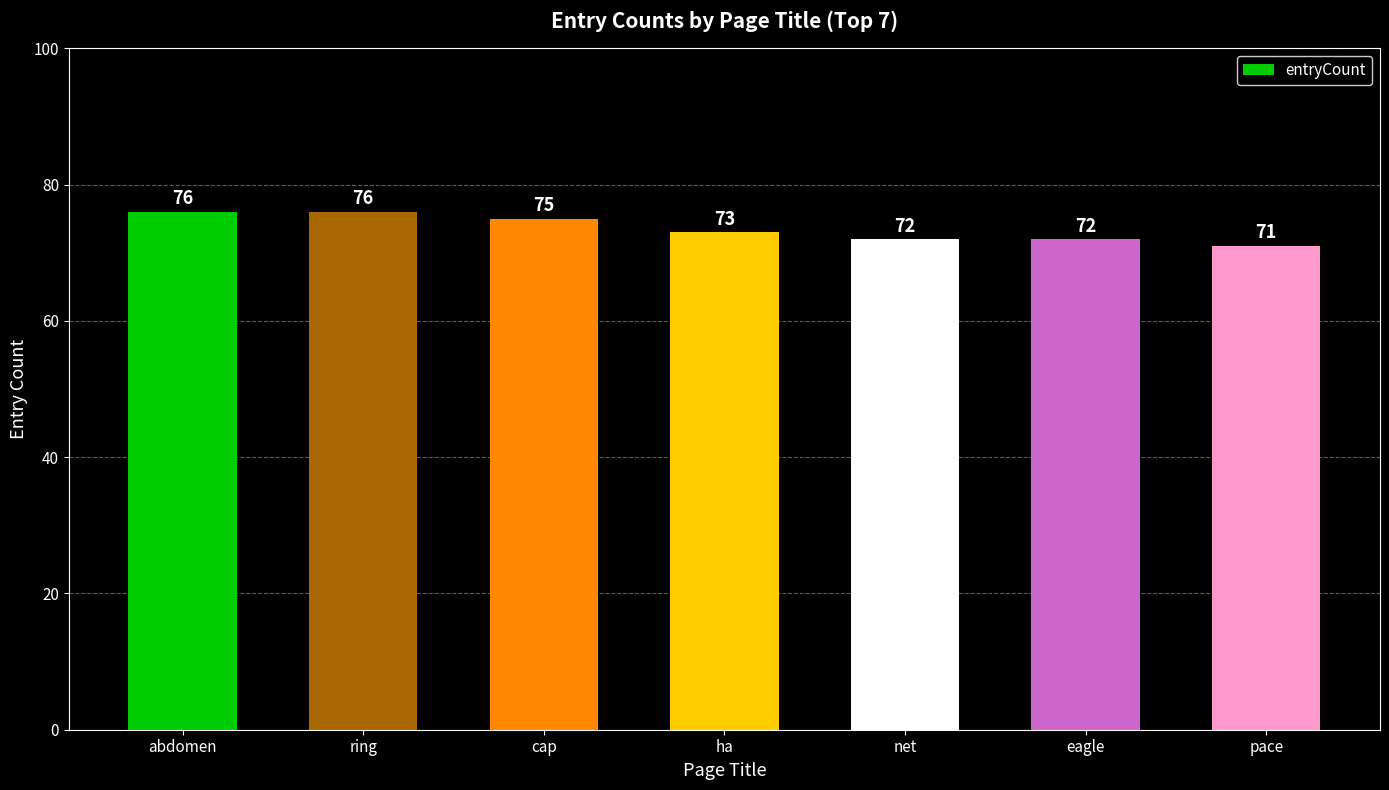

Reading left to right, list all the values displayed in this chart.

76	76	75	73	72	72	71